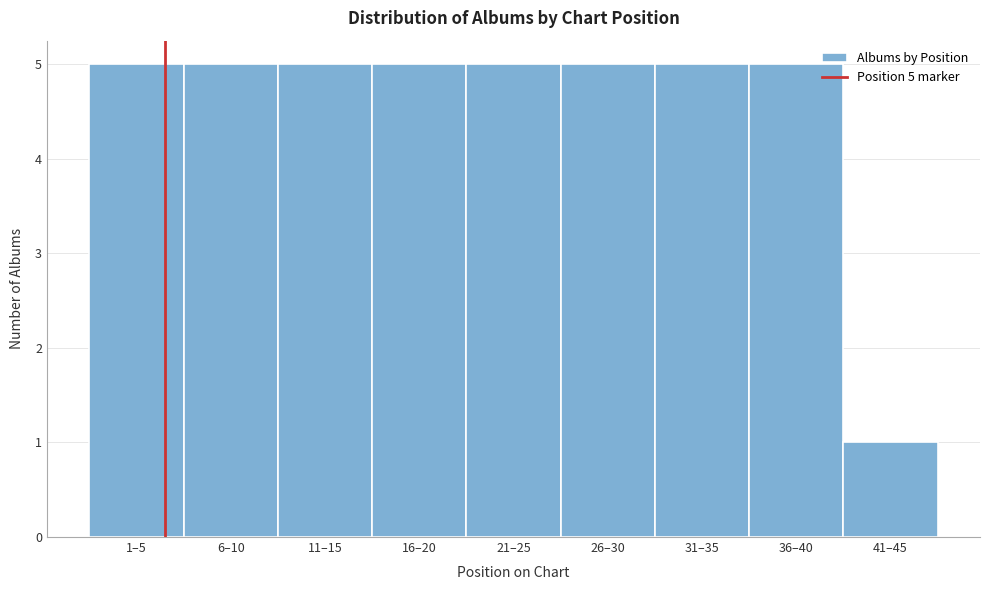

Reading left to right, transcribe all the data shown in this chart.

1–5=5	6–10=5	11–15=5	16–20=5	21–25=5	26–30=5	31–35=5	36–40=5	41–45=1